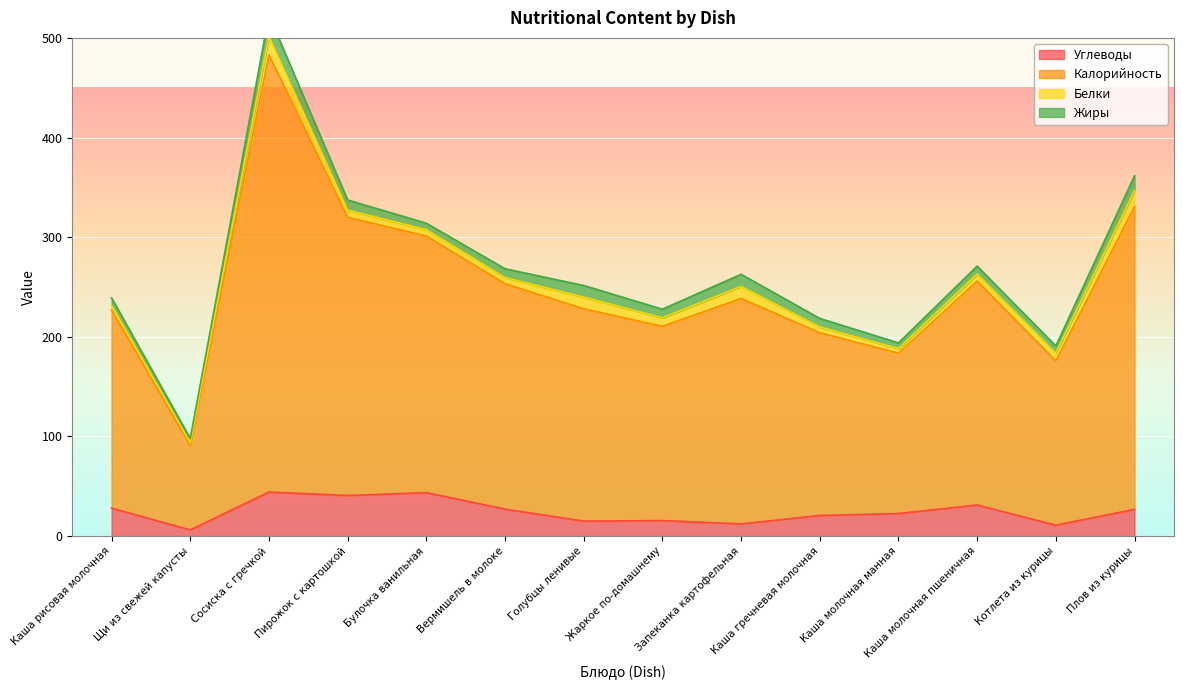

At how many categories does at least one series exceed 52?

14